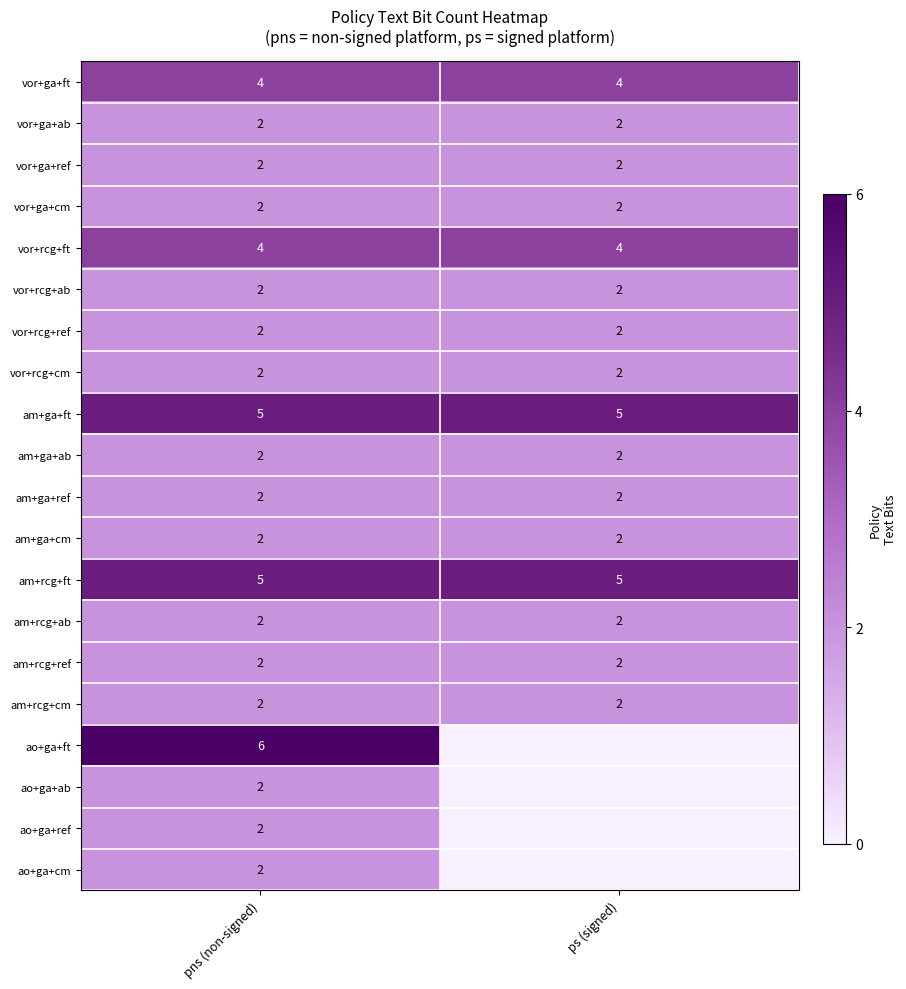

True or false: ao+ga+ref has a value of 1 at pns (non-signed).

False